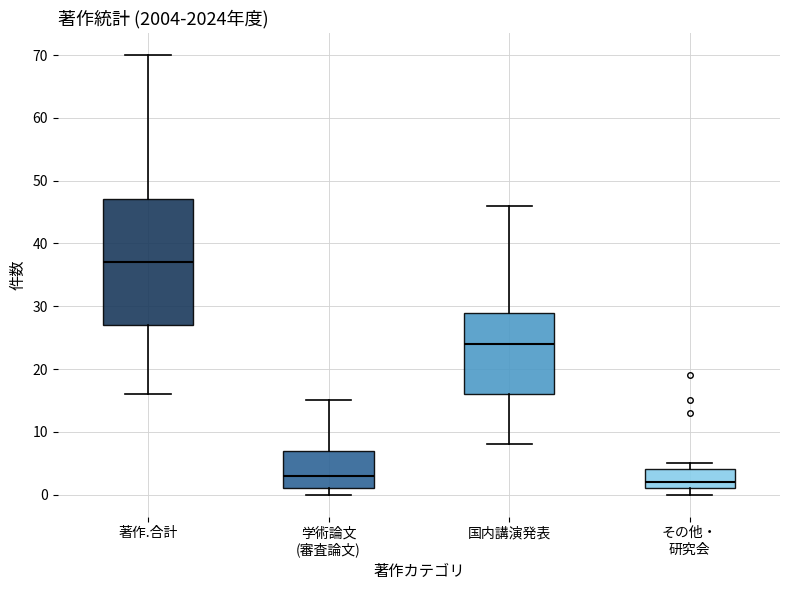

Reading left to right, transcribe this box plot: for each box, give where its median line is, the range the box spans, and where its two whiskers end, as read against the y-axis. The values are not printed on the chart, so give them approximately, as read against the axis.

著作.合計: median 37, box 27 to 47, whiskers 16 to 70
学術論文 (審査論文): median 3, box 1 to 7, whiskers 0 to 15
国内講演発表: median 24, box 16 to 29, whiskers 8 to 46
その他・ 研究会: median 2, box 1 to 4, whiskers 0 to 5